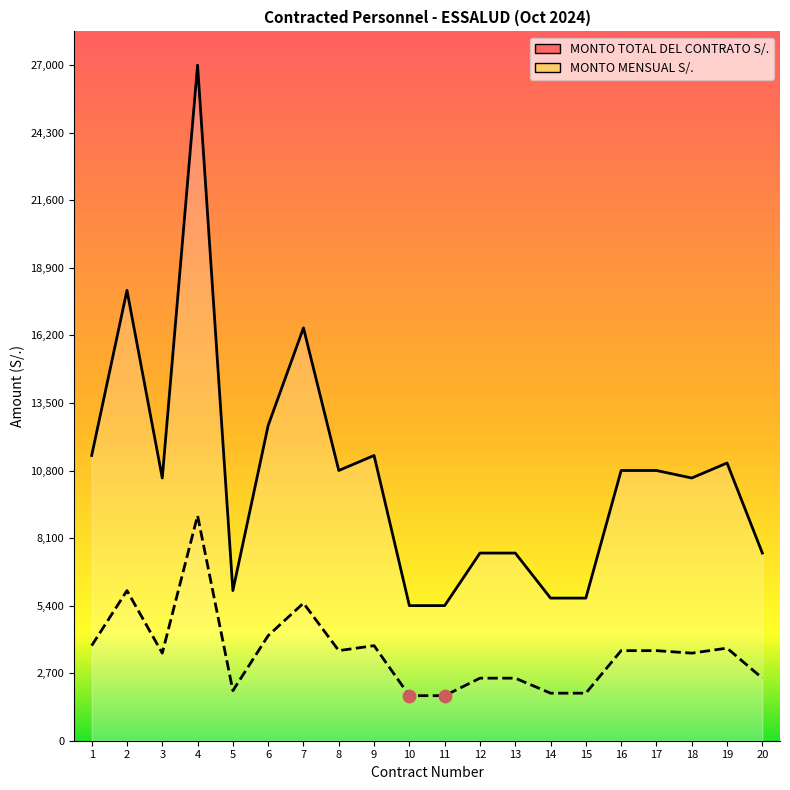

Is the value of MONTO TOTAL DEL CONTRATO S/. at 20 greater than the value of MONTO MENSUAL S/. at 1?

No